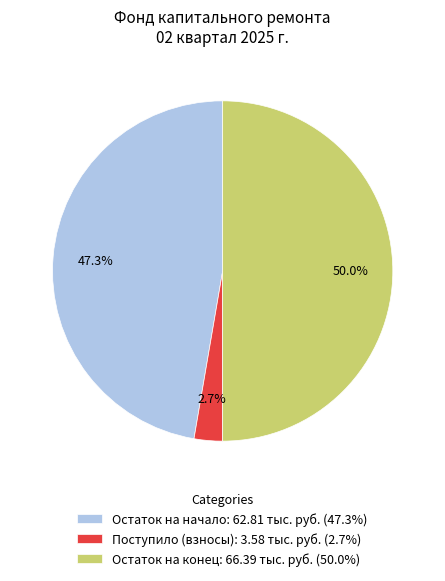

Count the number of slices in the pie.

3